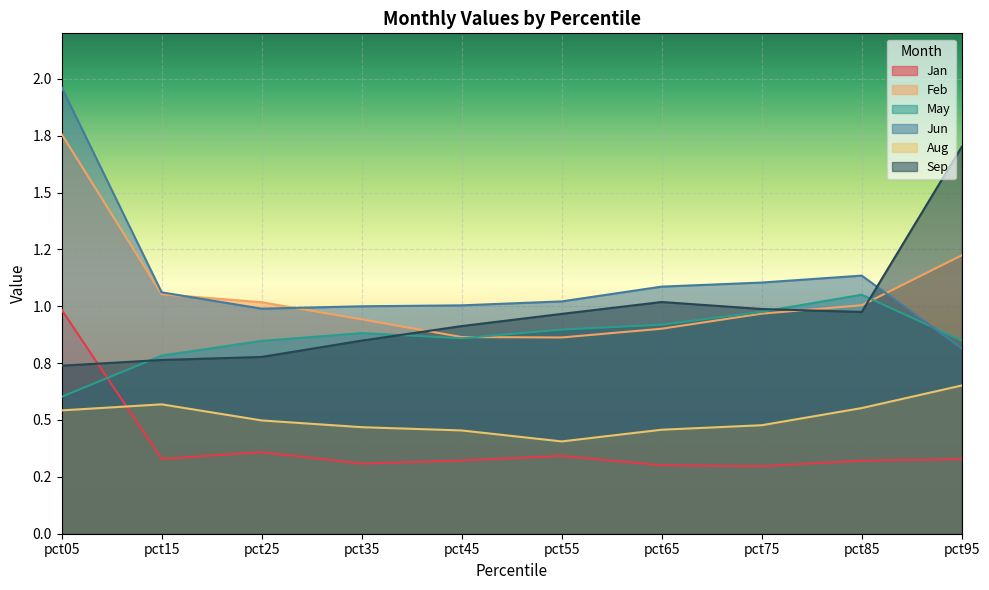

What value does the Sep series have at pct65?

1.0